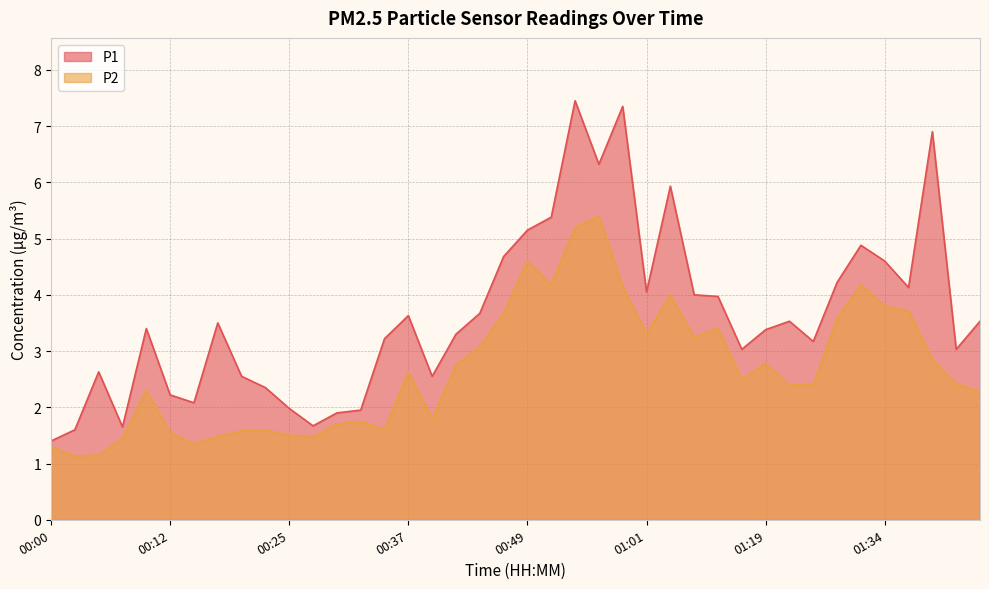

What position from the right is 00:56?

17